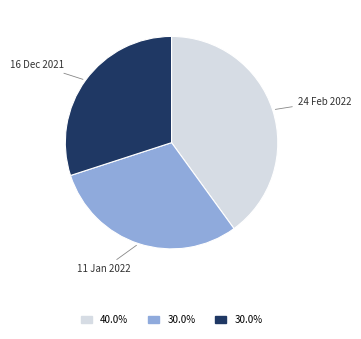

Combined, do 11 Jan 2022 and 16 Dec 2021 account for over 50%?

Yes